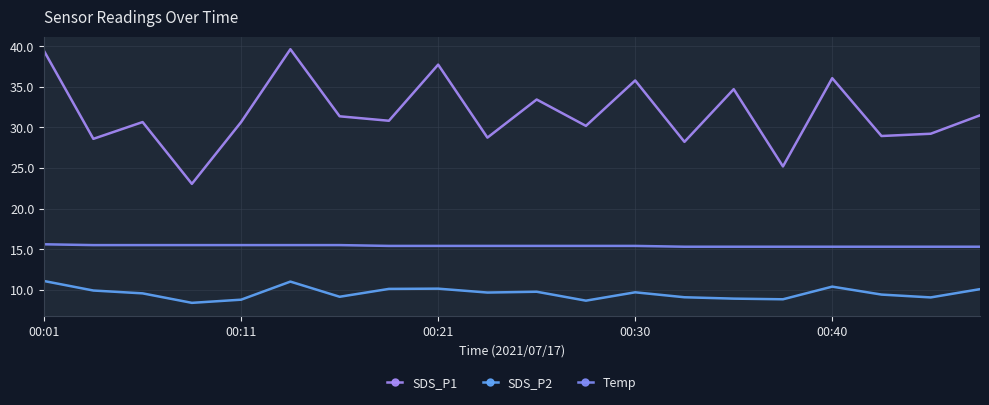

What is the average value of the SDS_P2 series?

9.6